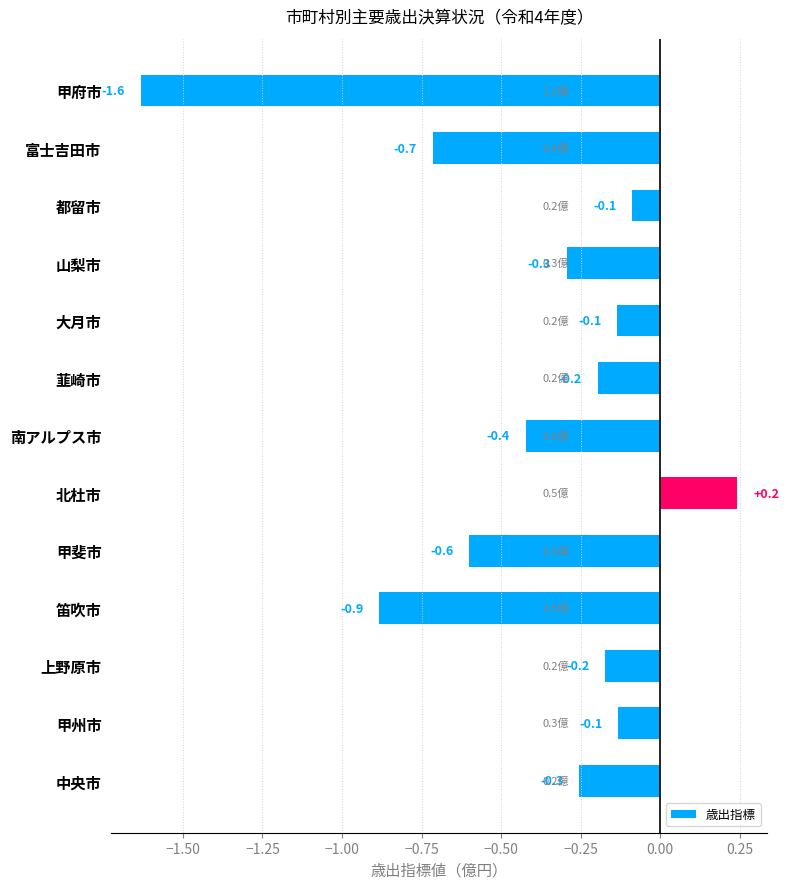

The value at 笛吹市 is -0.9. True or false?

True